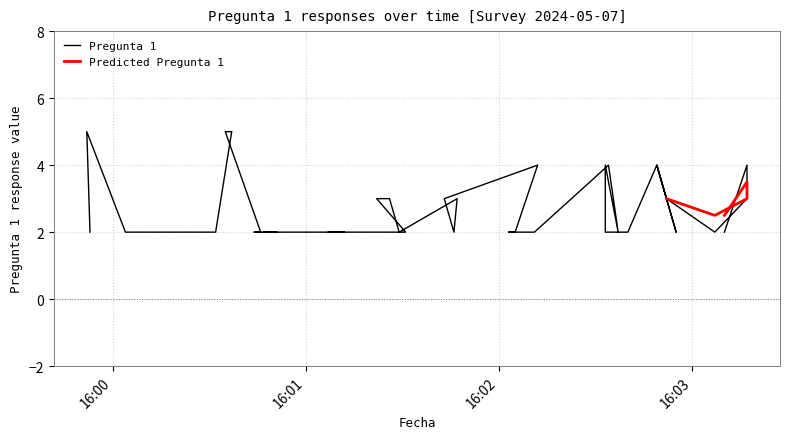

The chart shows a value of 2 at 2024-05-07 16:03:07. True or false?

True